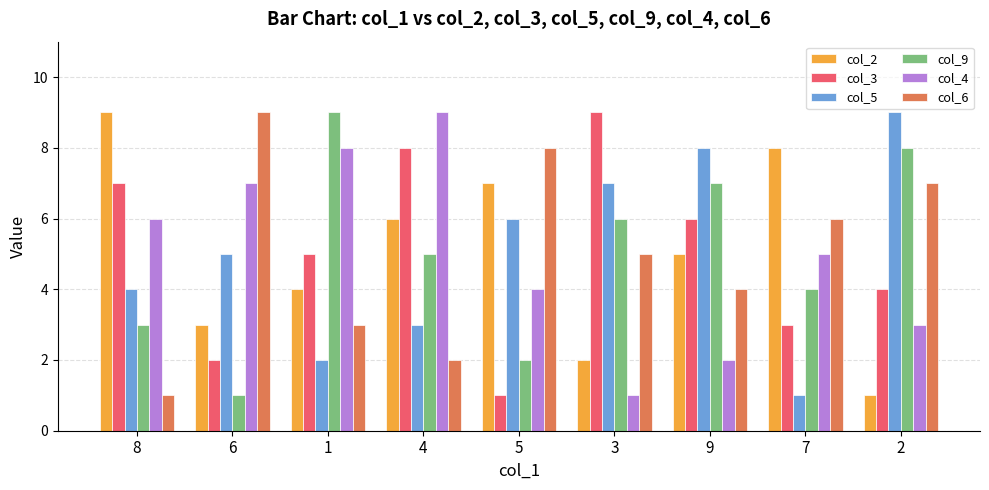

At 2, list the series in order from largest to smallest.

col_5, col_9, col_6, col_3, col_4, col_2